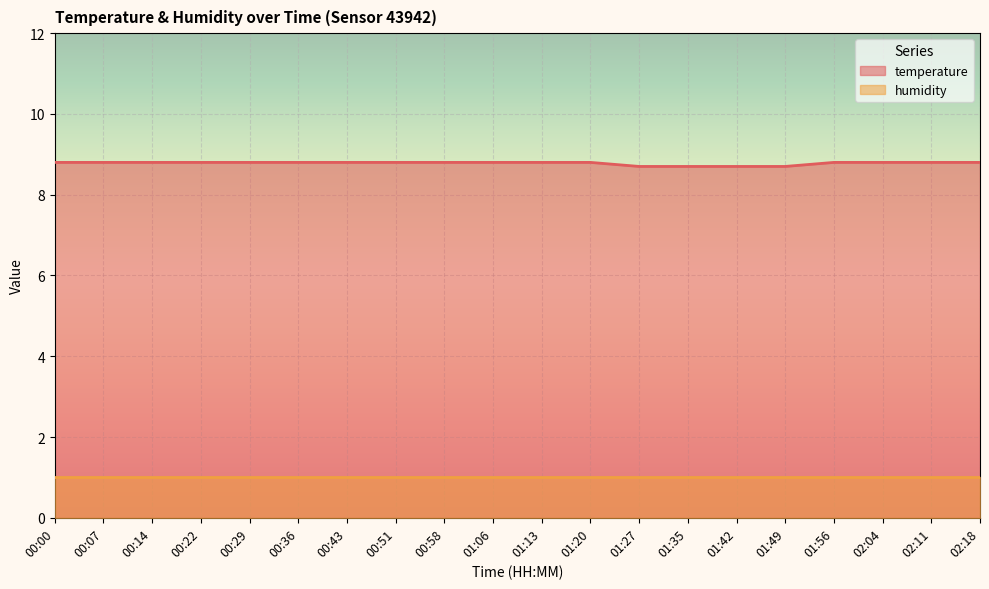

Rank the categories by value from highest to lowest.

00:00, 00:07, 00:14, 00:22, 00:29, 00:36, 00:43, 00:51, 00:58, 01:06, 01:13, 01:20, 01:56, 02:04, 02:11, 02:18, 01:27, 01:35, 01:42, 01:49